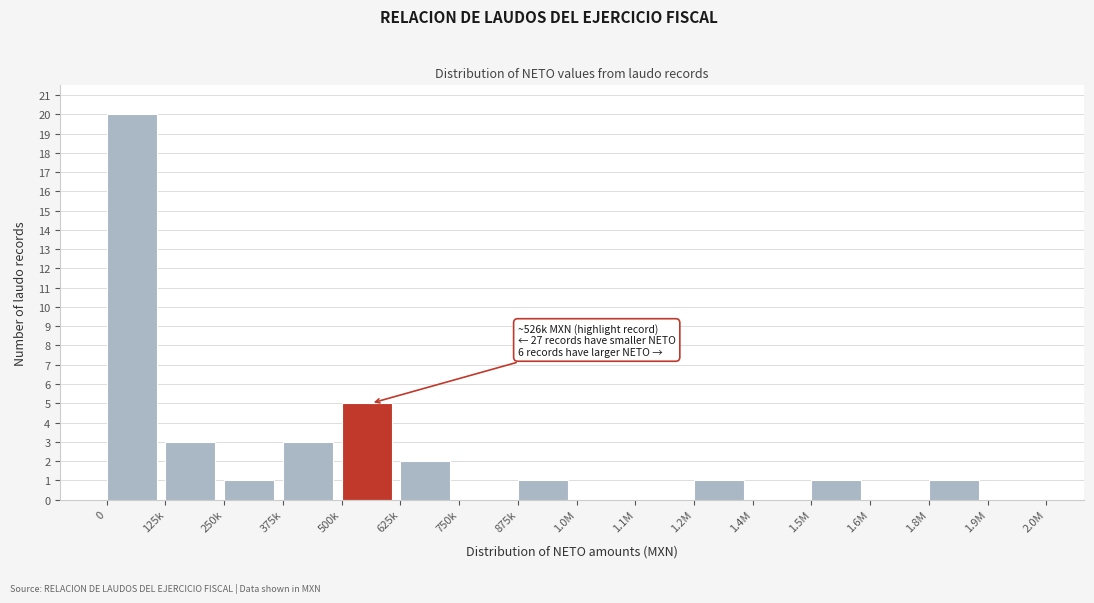

Reading left to right, transcribe all the data shown in this chart.

0=20	125k=3	250k=1	375k=3	500k=5	625k=2	750k=0	875k=1	1.0M=0	1.1M=0	1.2M=1	1.4M=0	1.5M=1	1.6M=0	1.8M=1	1.9M=0